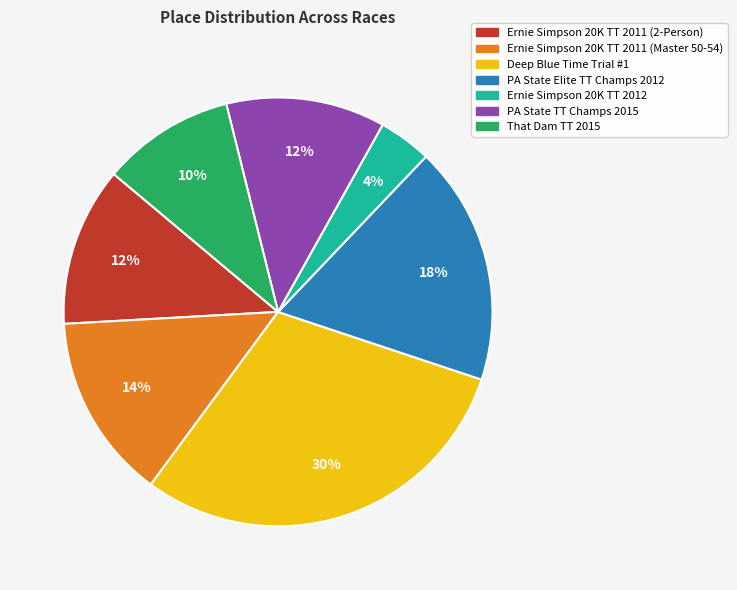

Which category has the smallest portion of the pie?

Ernie Simpson 20K TT 2012